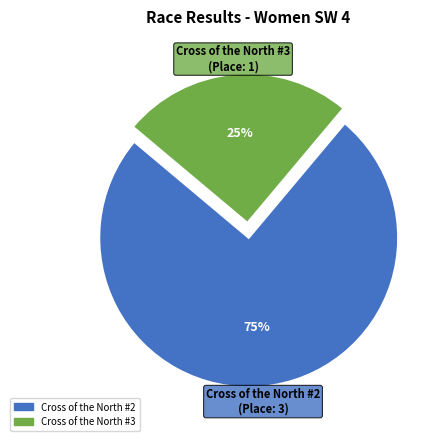

The Cross of the North #3 slice represents 25% of the pie. True or false?

True